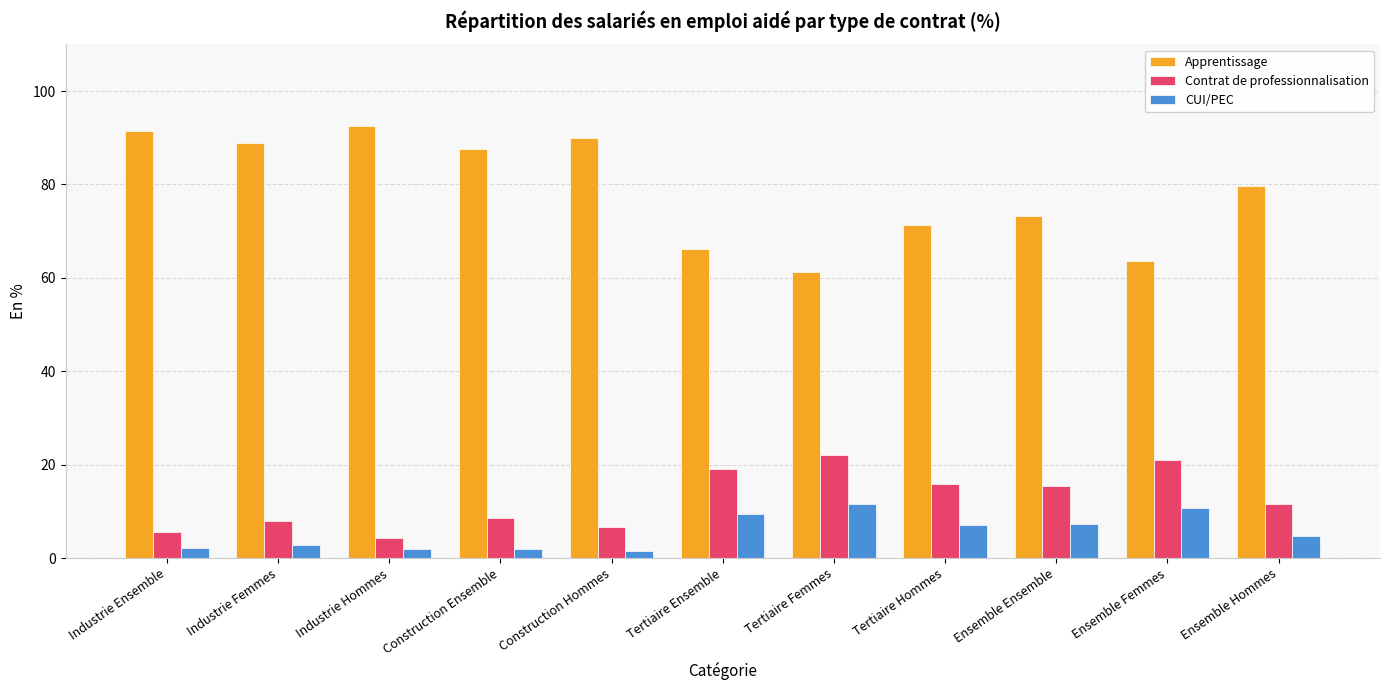

What is the difference between the highest and lowest values at Industrie Ensemble?

89.3